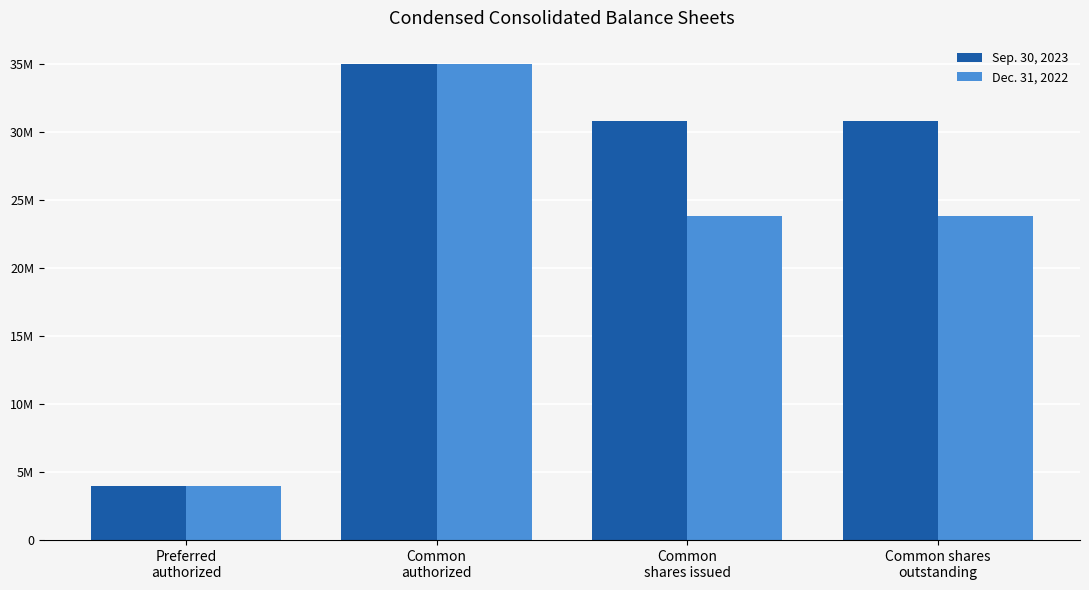

What is the approximate value of Sep. 30, 2023 at Common
authorized?

35000000